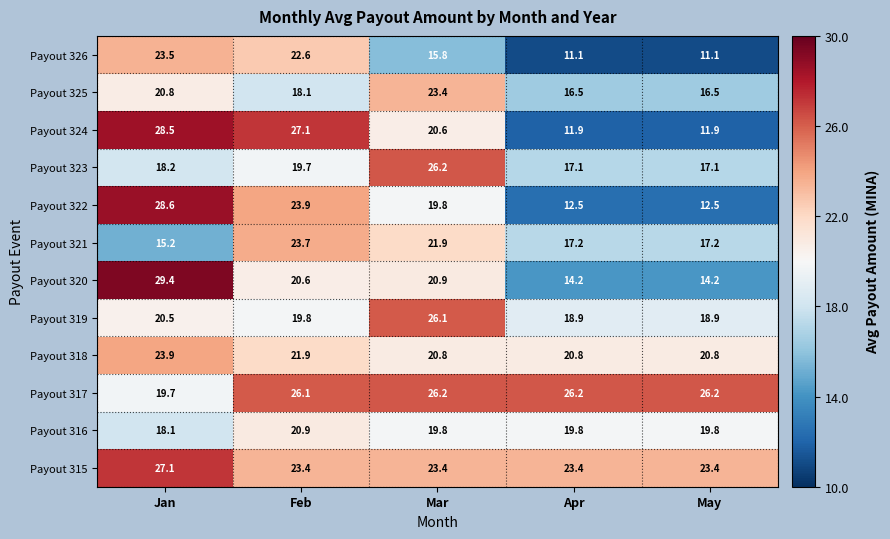

How many data points in Payout 323 are less than 18?

2